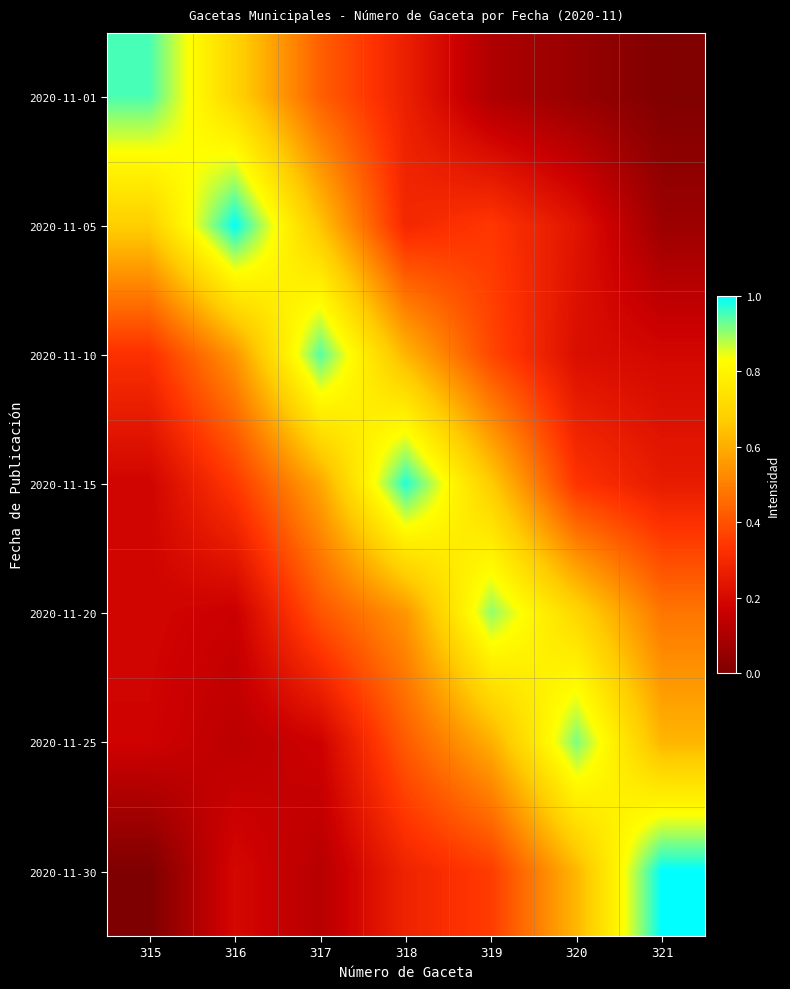

What is the spread (max minus min) of values at 315?

0.9